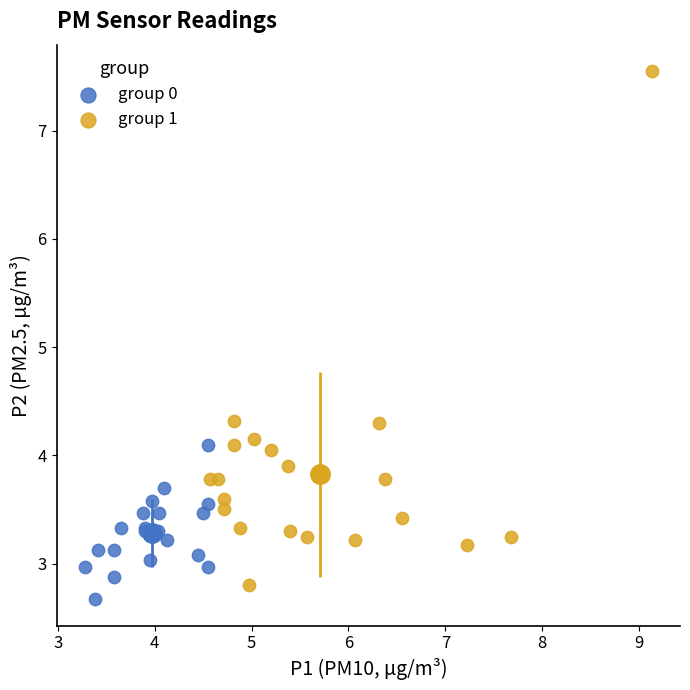

Which series has the largest Y range (max minus min)?

group 1